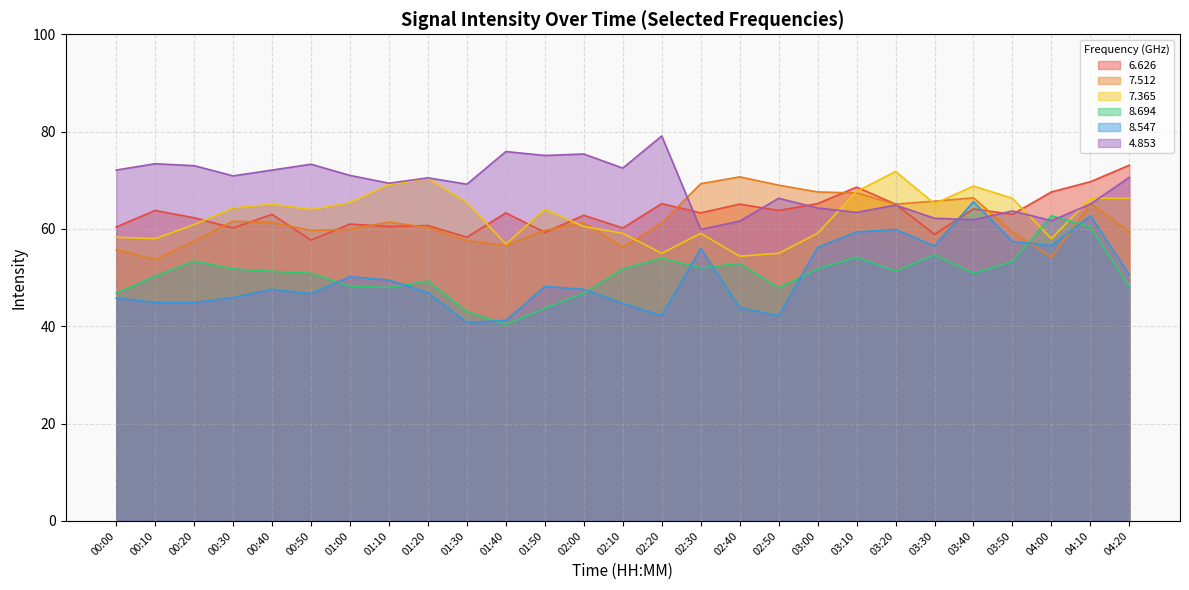

What is the label of the 9th point from the right?

03:00